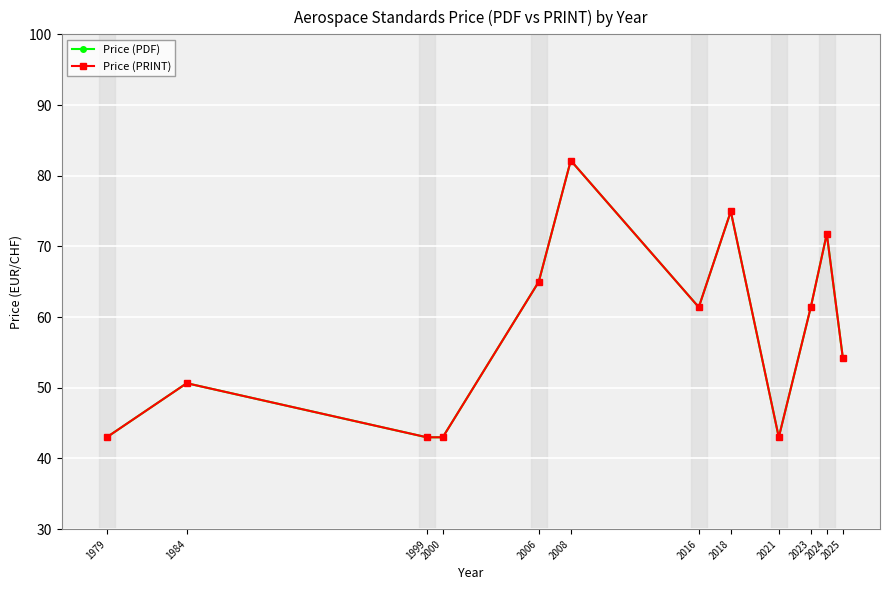

True or false: Price (PRINT) and Price (PDF) cross at least once.

False